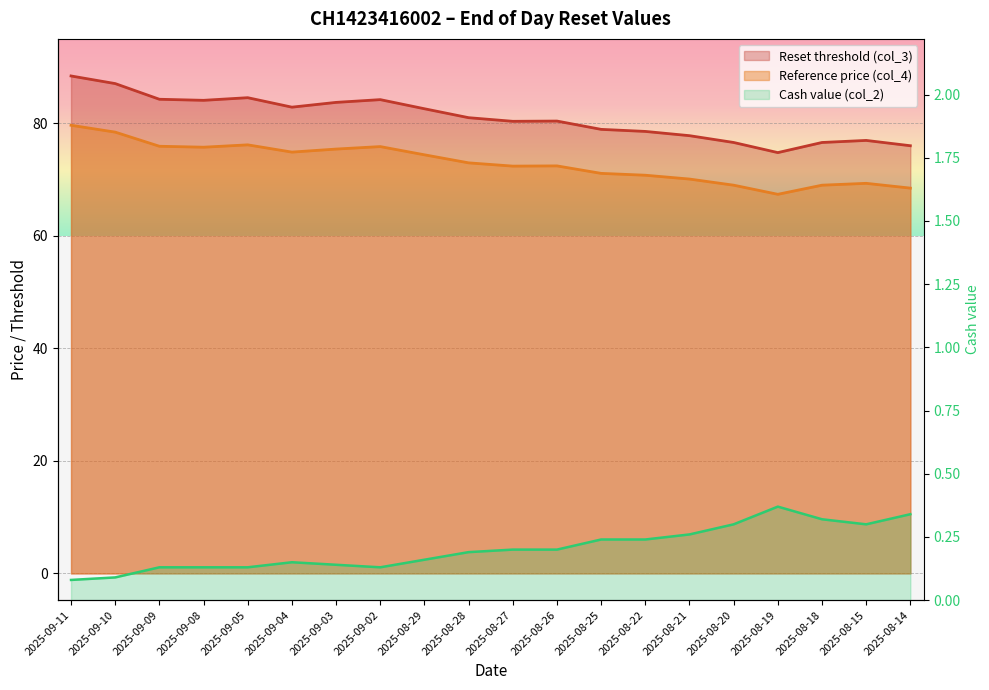

Where is Reference price (col_4) nearest to the value 73?

2025-08-28